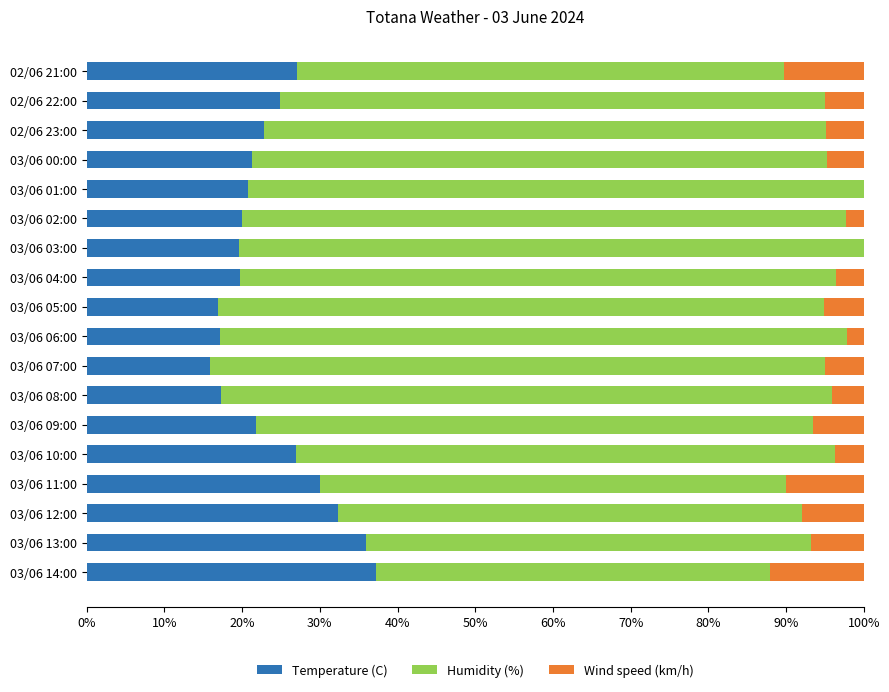

What is the highest value of the Temperature (C) series?

37.2